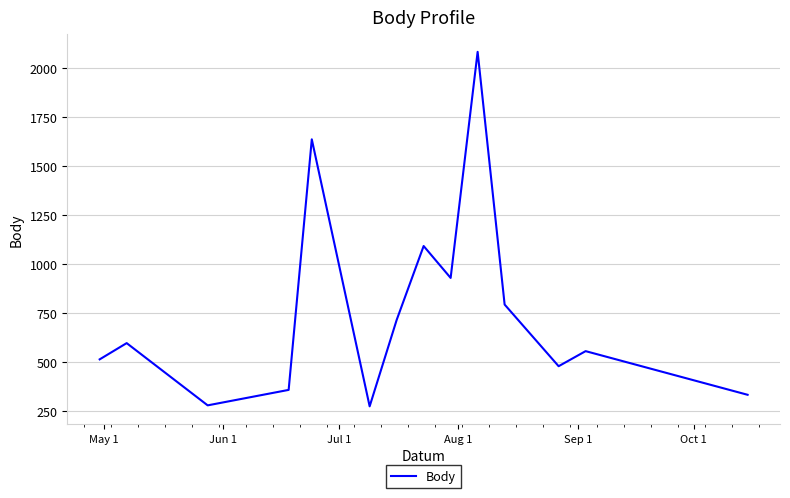

What is the greatest value displayed?

2083